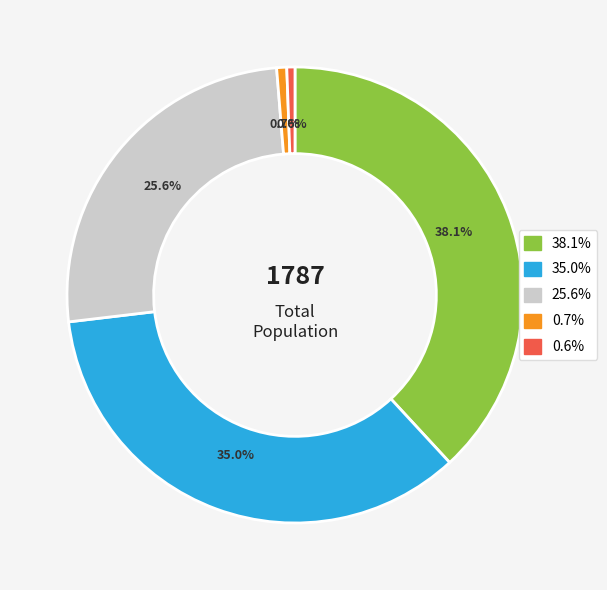

To the nearest percent, what is the difference between the largest and smallest slice percentages?

38%